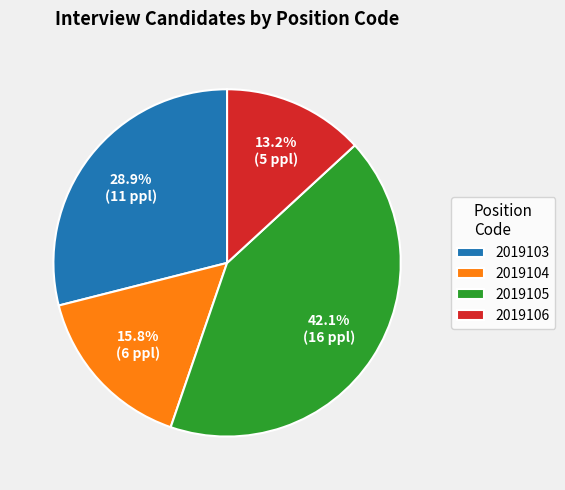

How many segments does this pie chart have?

4